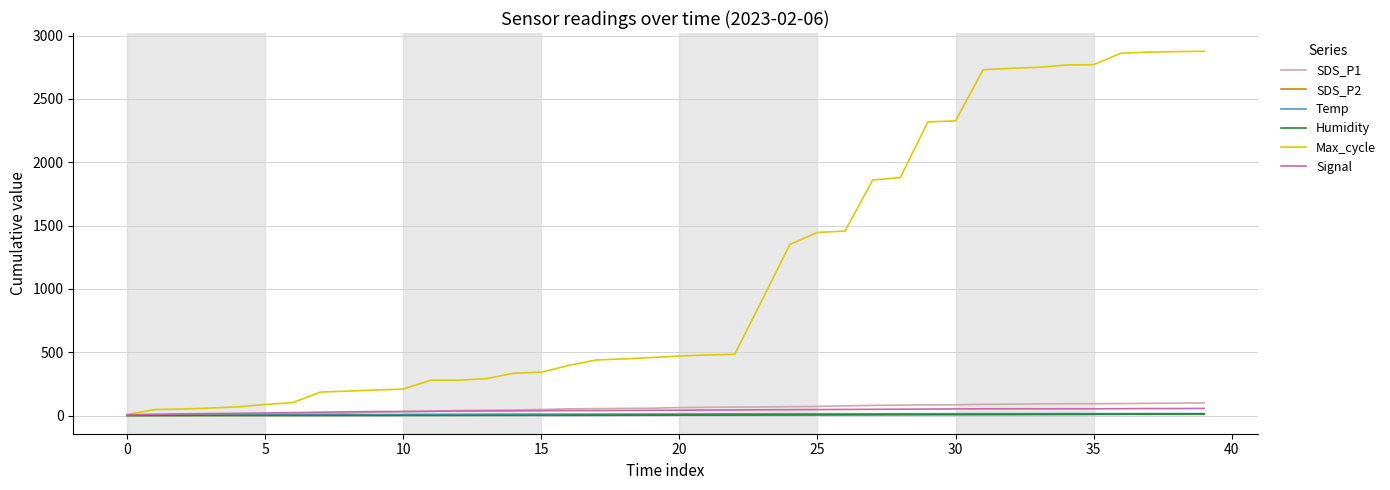

Which series has the largest total across all categories?

Max_cycle